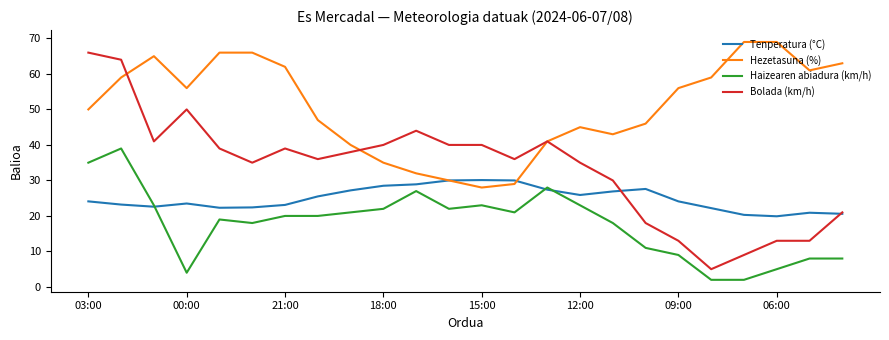

True or false: Hezetasuna (%) and Haizearen abiadura (km/h) cross at least once.

False